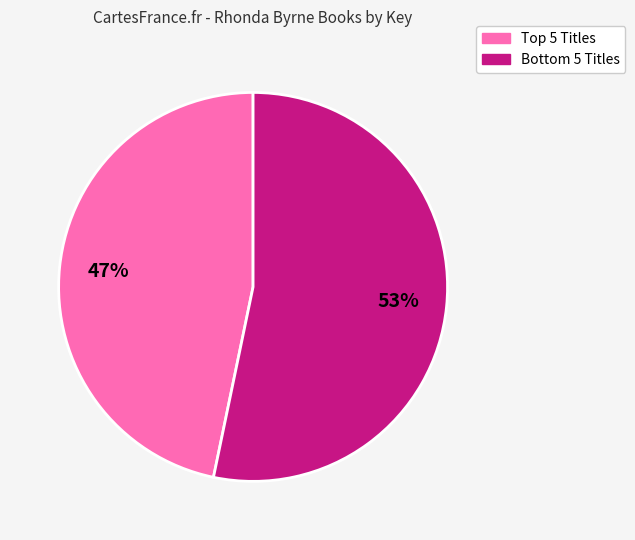

Is there a majority slice in this chart?

Yes